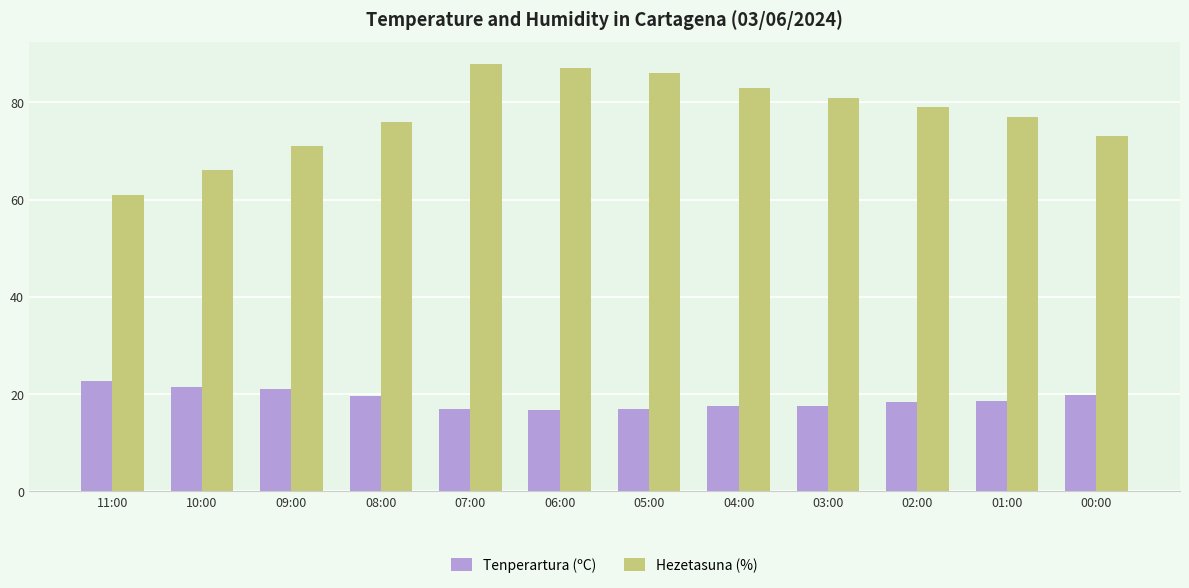

What is the total value across all series at 11:00?

83.6